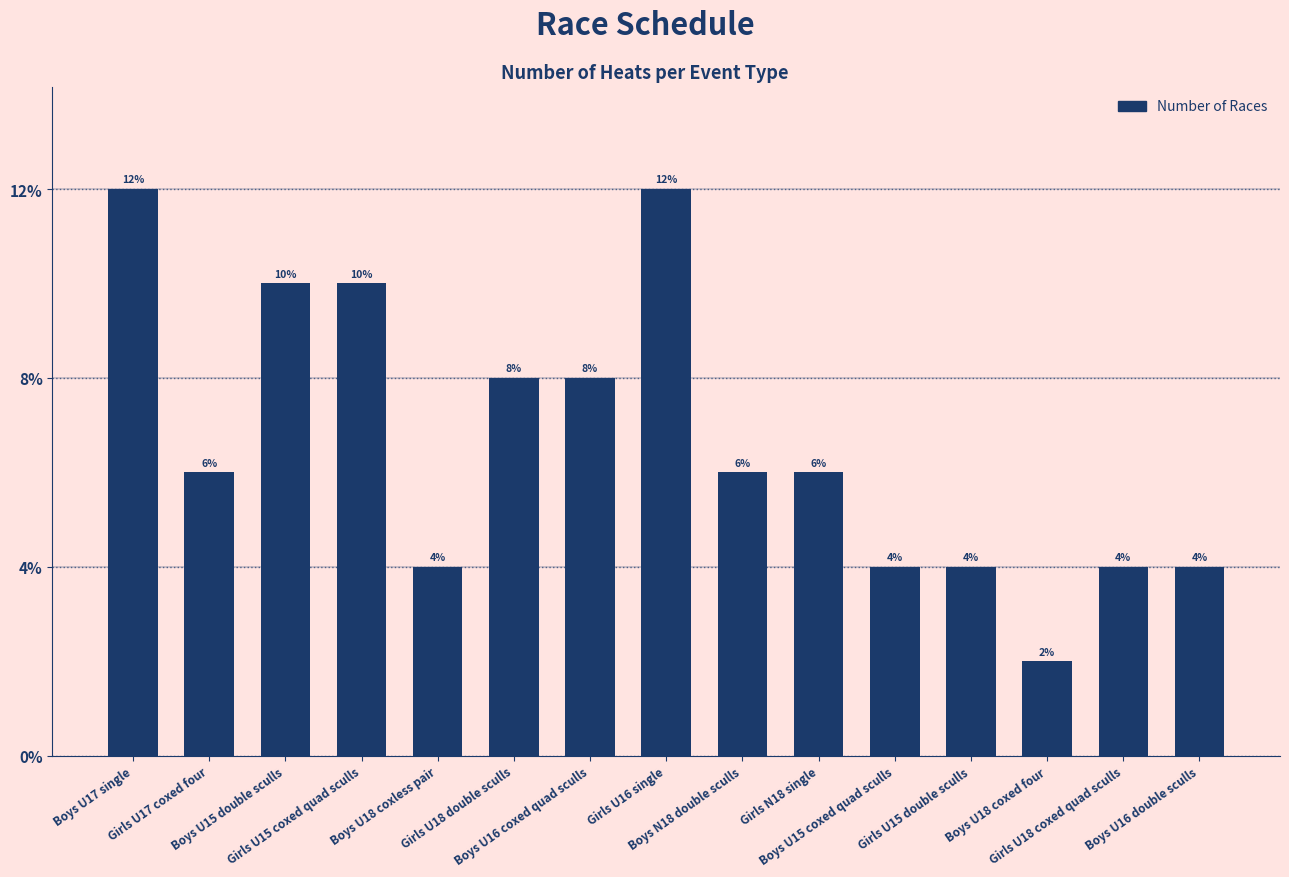

What is the label of the 6th bar from the left?

Girls U18 double sculls